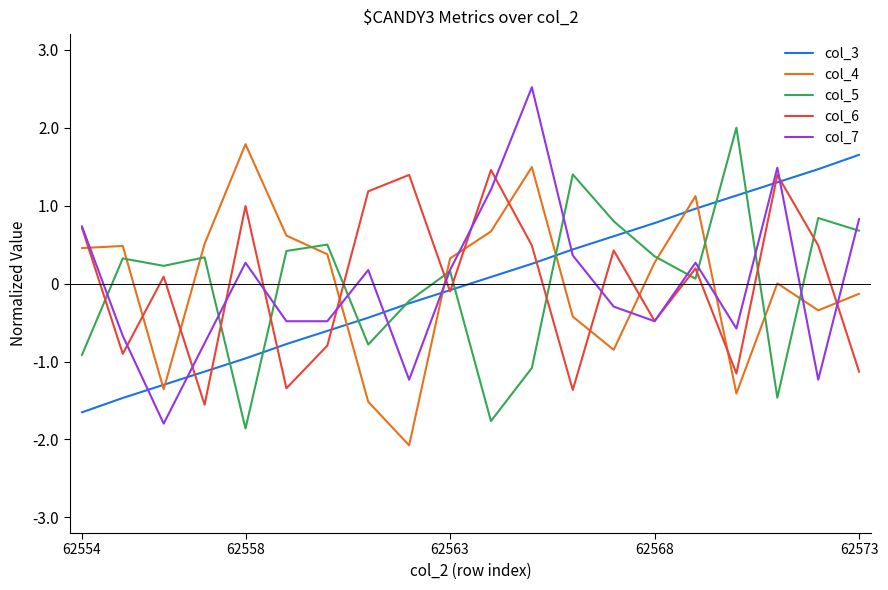

What is the lowest value of the col_6 series?

-1.6